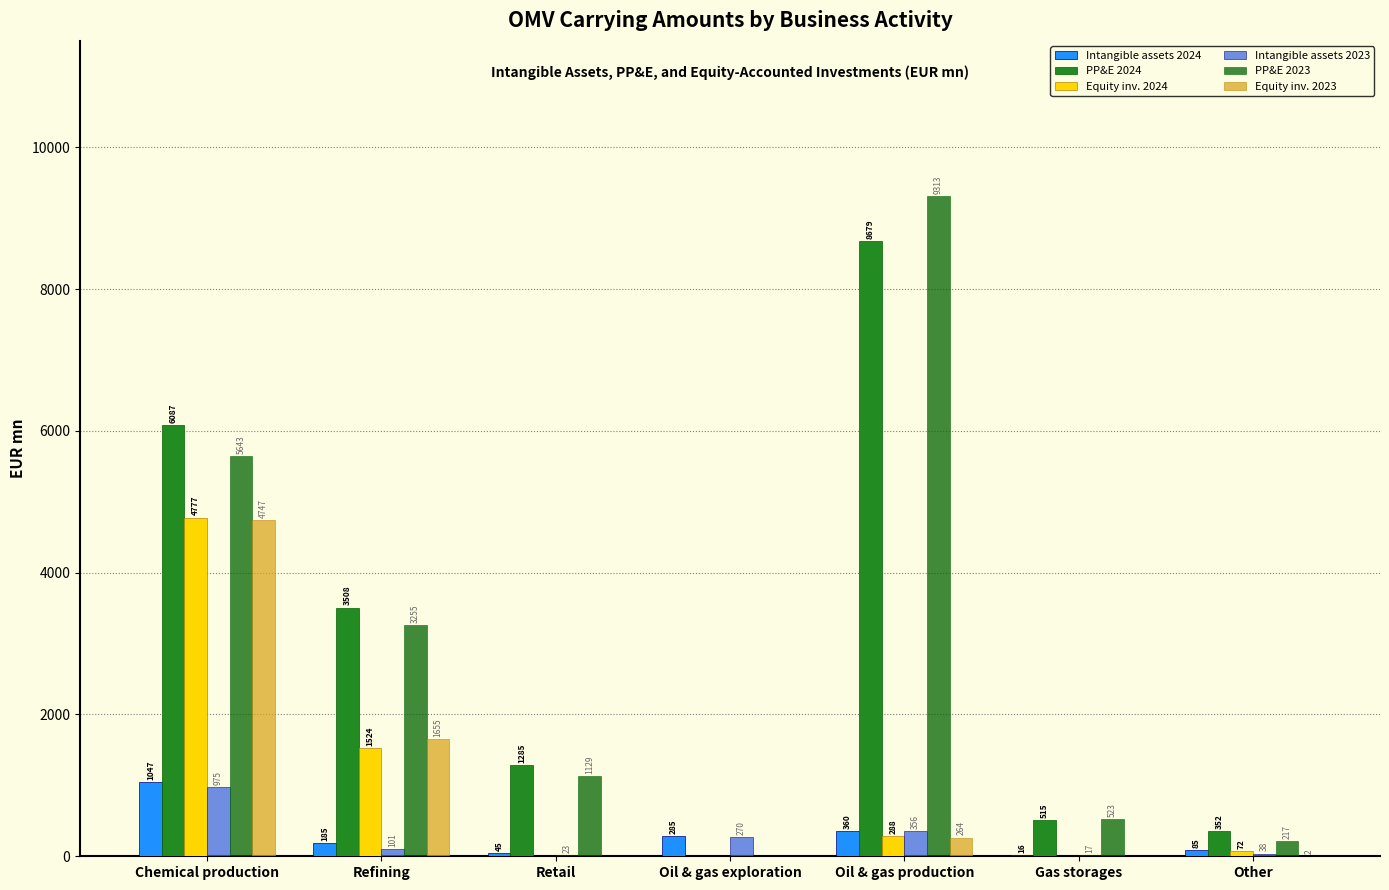

Which series has the largest range (max minus min)?

PP&E 2023